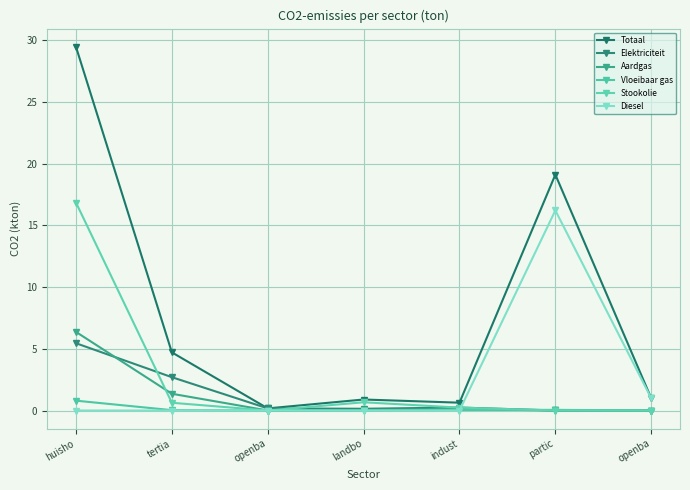

Which has a higher value, tertia or openba?

tertia